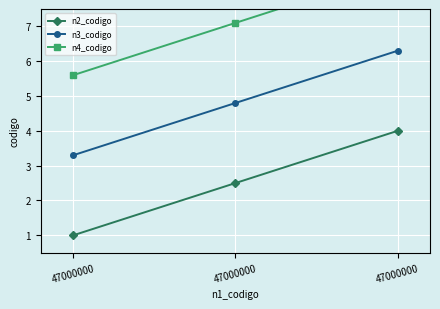

What are all the series names shown in the legend?

n2_codigo, n3_codigo, n4_codigo